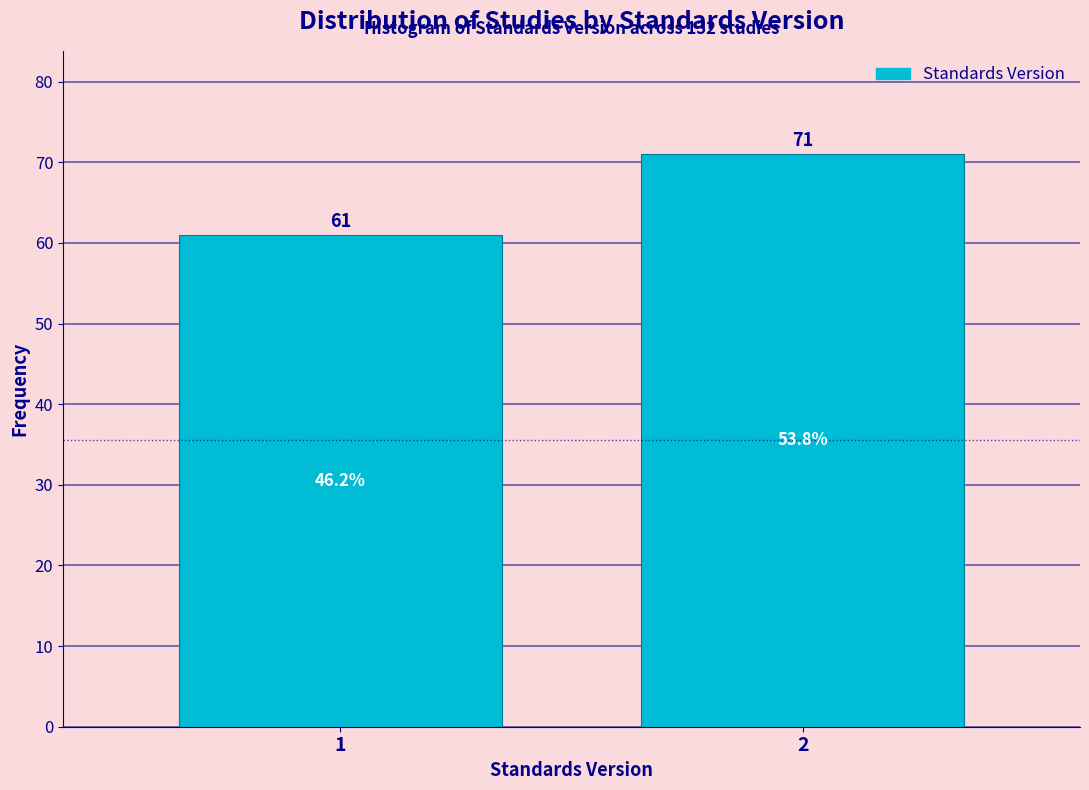

Reading right to left, extract all data points from this chart.

71	61